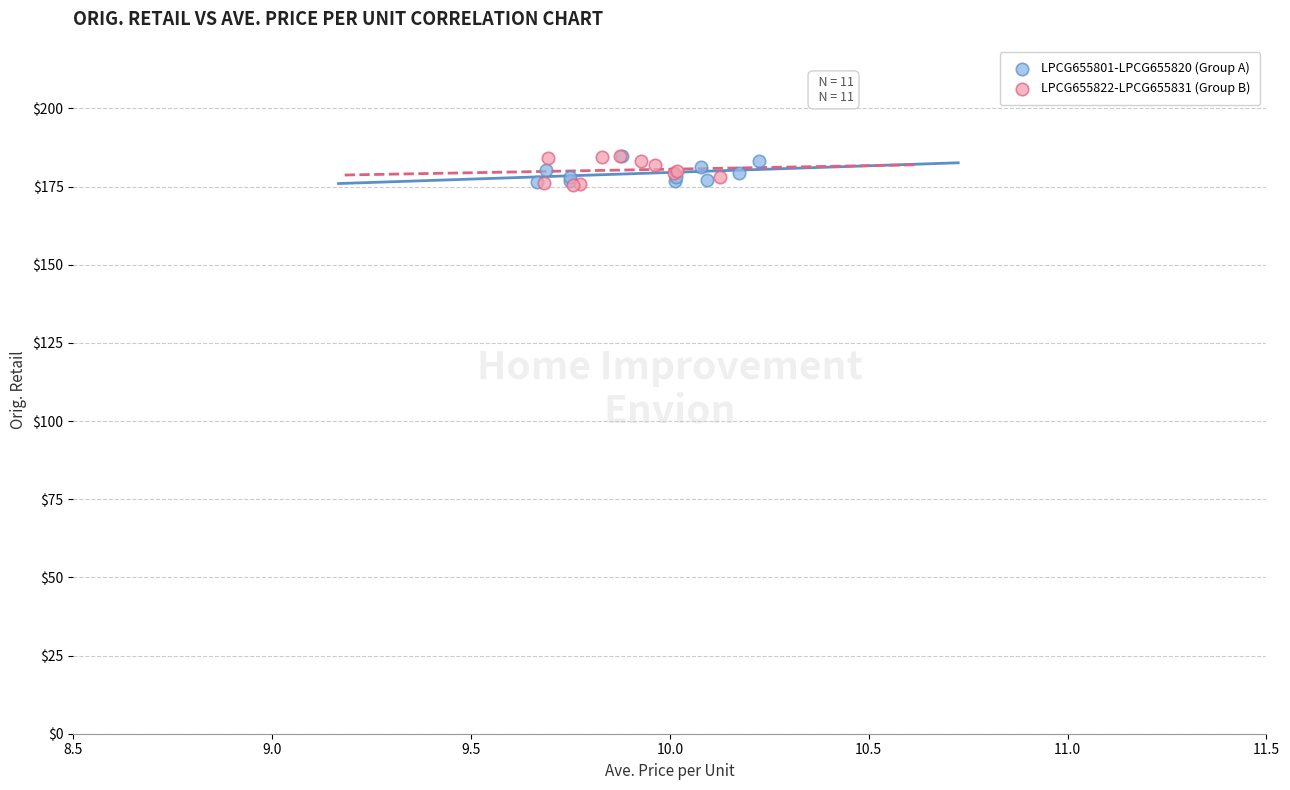

Which series has the widest spread of Y values?

LPCG655822-LPCG655831 (Group B)